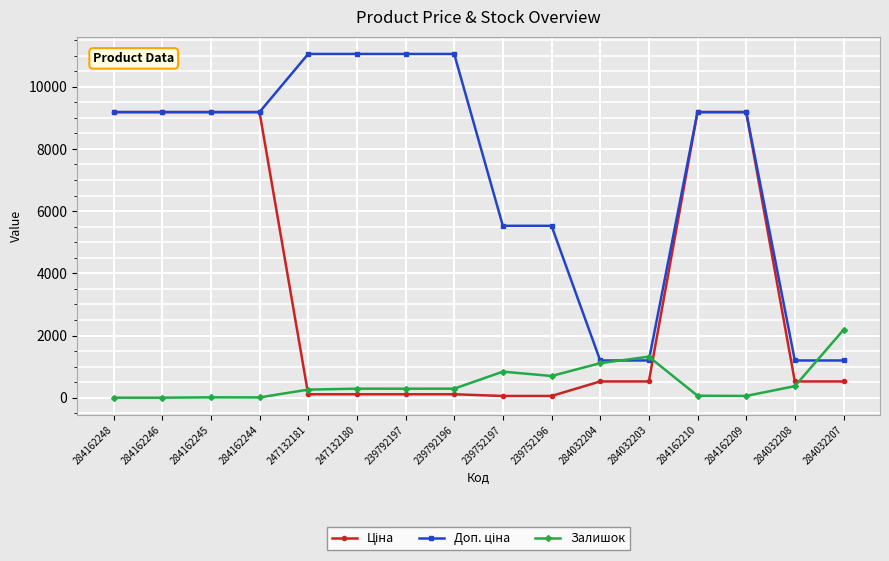

At how many categories does at least one series exceed 8306?

10